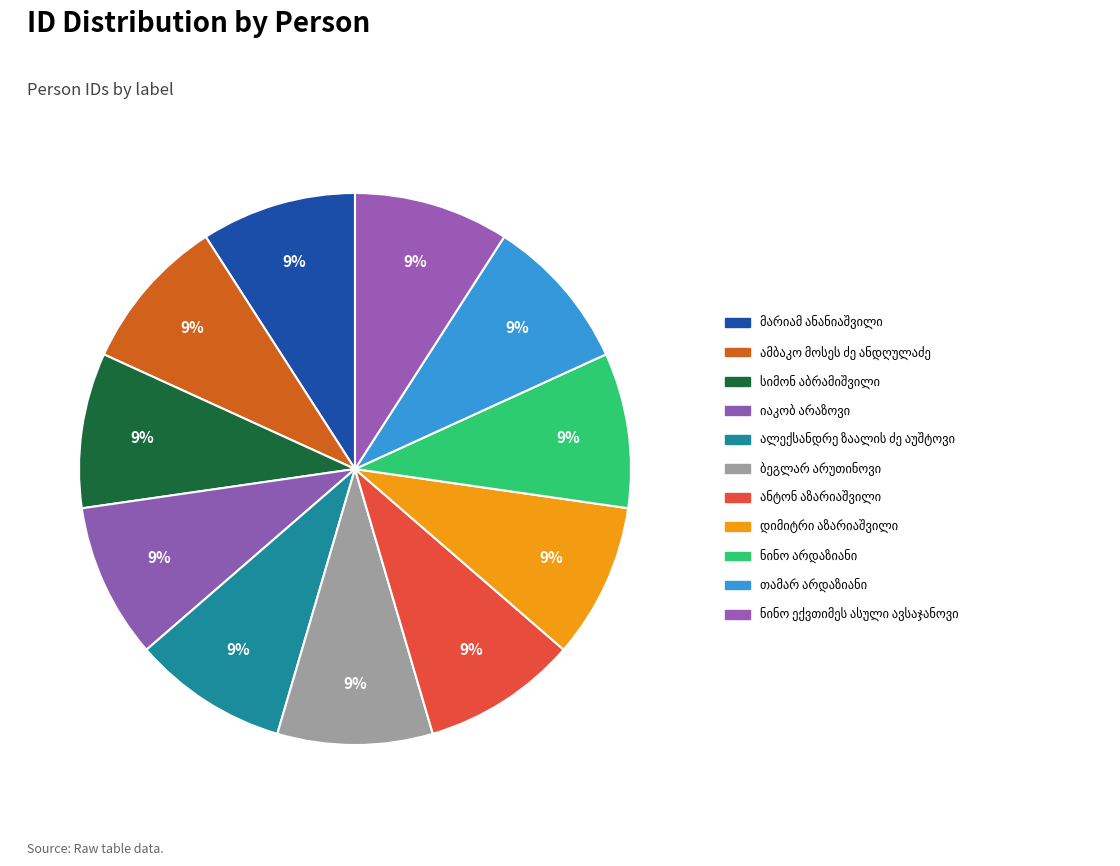

How many segments does this pie chart have?

11